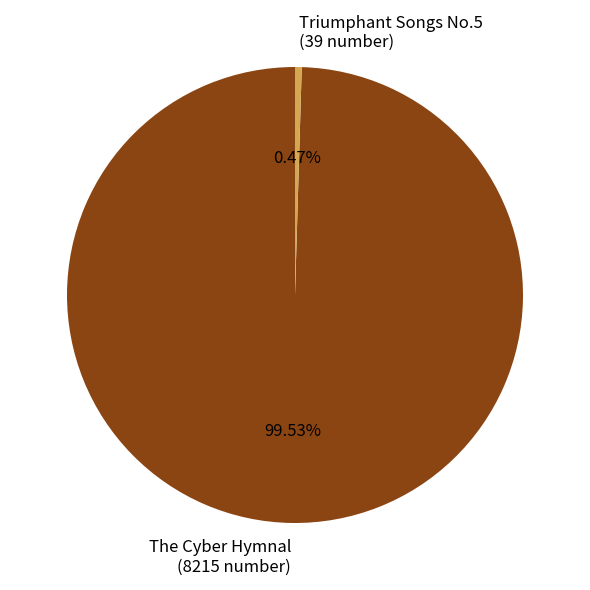

Do Triumphant Songs No.5 and The Cyber Hymnal together represent more than half of the pie?

Yes